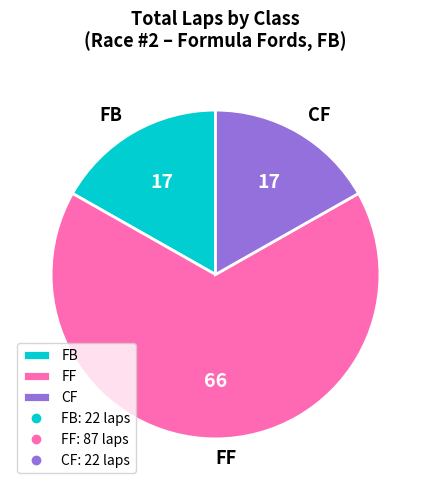

Do FF and FB together represent more than half of the pie?

Yes